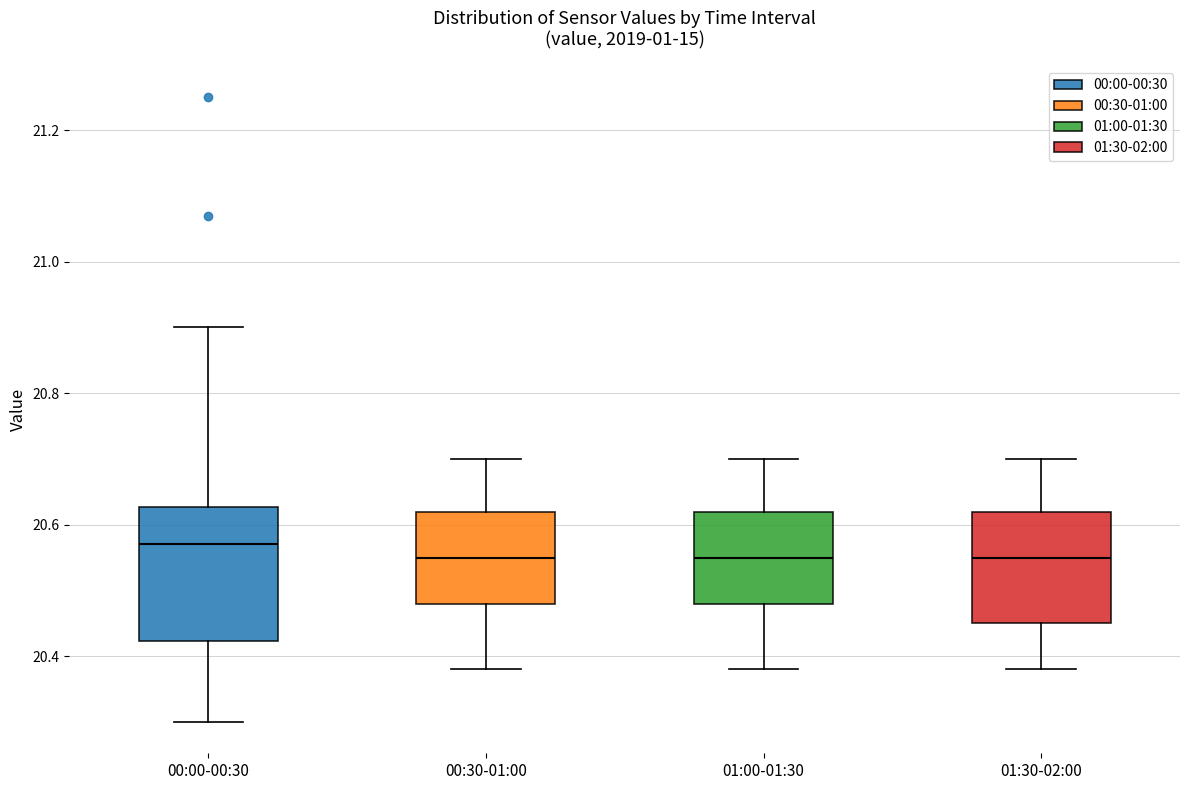

Reading left to right, read every box against the y-axis: the position of its median line, the range the box covers, and the ends of its whiskers. The values are not printed on the chart, so give them approximately, as read against the axis.

00:00-00:30: median 20.58, box 20.42 to 20.62, whiskers 20.30 to 20.90
00:30-01:00: median 20.56, box 20.48 to 20.62, whiskers 20.38 to 20.70
01:00-01:30: median 20.56, box 20.48 to 20.62, whiskers 20.38 to 20.70
01:30-02:00: median 20.56, box 20.46 to 20.62, whiskers 20.38 to 20.70